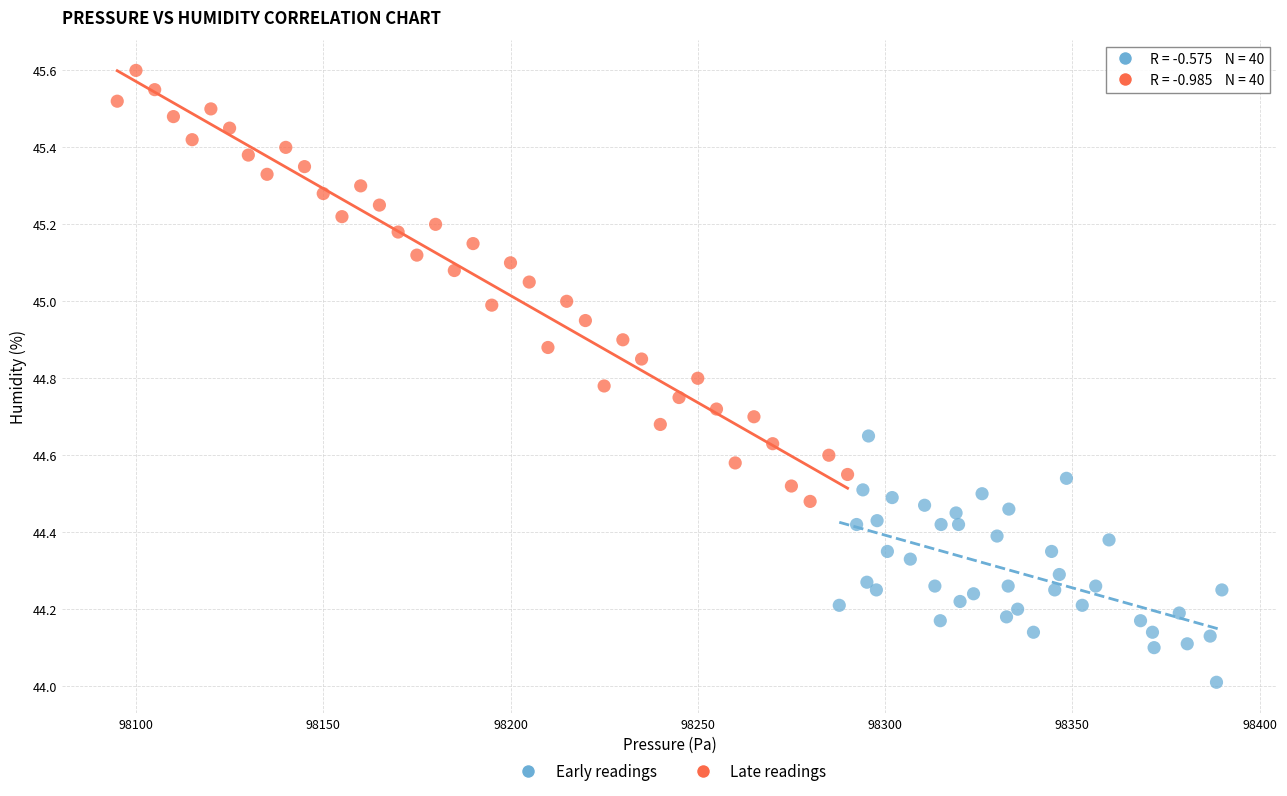

Which series reaches the maximum Y coordinate?

Late readings